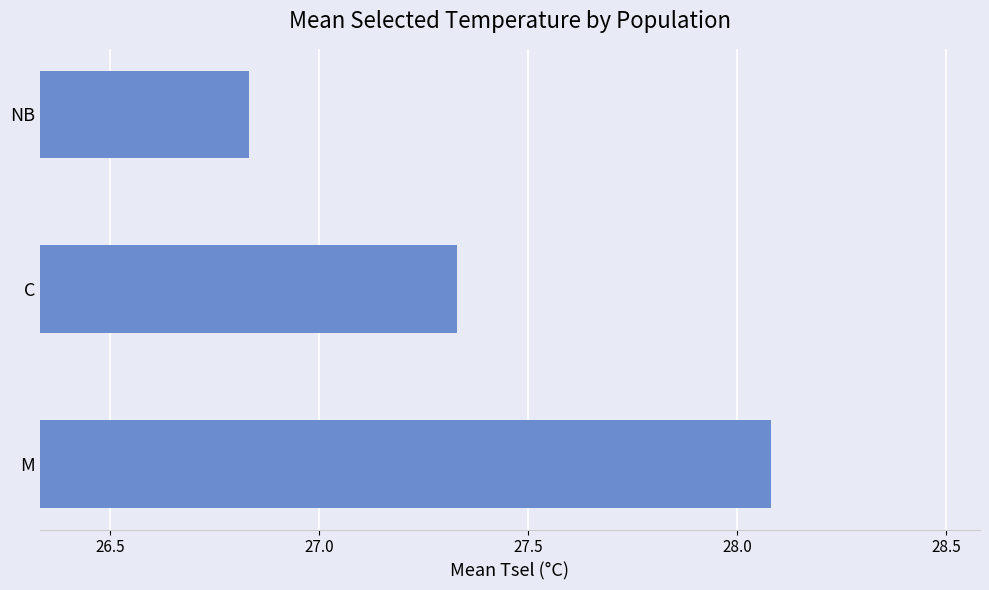

What is the difference between the values at NB and M?

1.3